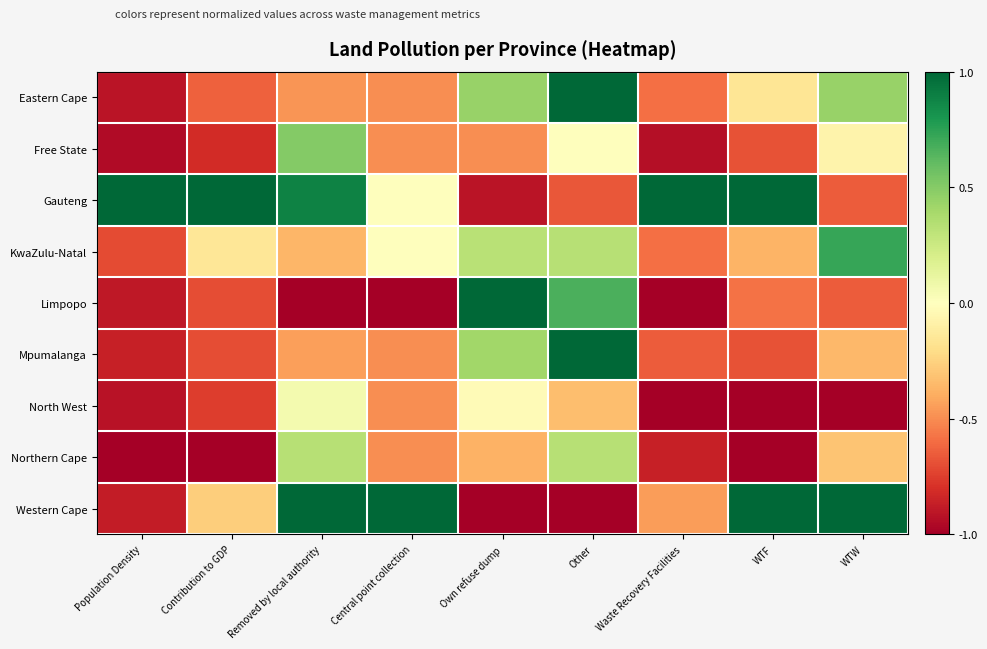

What is the minimum value shown in the chart?

-1.0